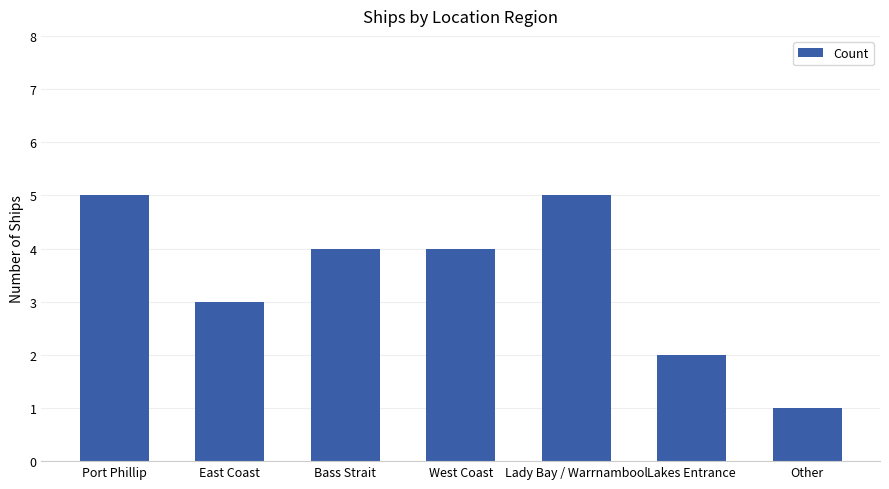

At which label is the value closest to 3?

East Coast